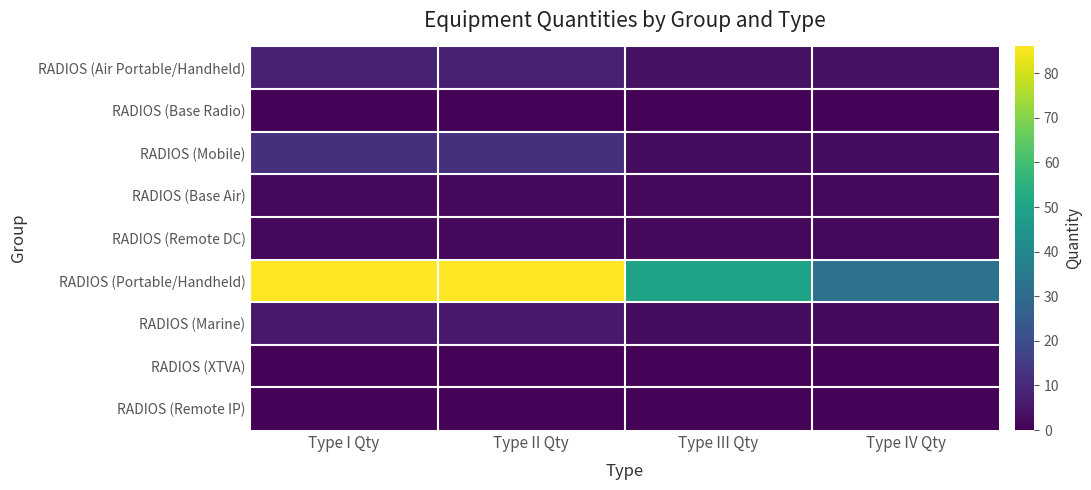

Reading left to right, extract all data points from this chart.

RADIOS (Air Portable/Handheld): Type I Qty=8	Type II Qty=8	Type III Qty=4	Type IV Qty=4
RADIOS (Base Radio): Type I Qty=1	Type II Qty=1	Type III Qty=1	Type IV Qty=1
RADIOS (Mobile): Type I Qty=12	Type II Qty=12	Type III Qty=3	Type IV Qty=3
RADIOS (Base Air): Type I Qty=2	Type II Qty=2	Type III Qty=2	Type IV Qty=2
RADIOS (Remote DC): Type I Qty=2	Type II Qty=2	Type III Qty=2	Type IV Qty=2
RADIOS (Portable/Handheld): Type I Qty=86	Type II Qty=86	Type III Qty=50	Type IV Qty=32
RADIOS (Marine): Type I Qty=6	Type II Qty=6	Type III Qty=3	Type IV Qty=2
RADIOS (XTVA): Type I Qty=1	Type II Qty=1	Type III Qty=1	Type IV Qty=1
RADIOS (Remote IP): Type I Qty=1	Type II Qty=1	Type III Qty=1	Type IV Qty=1